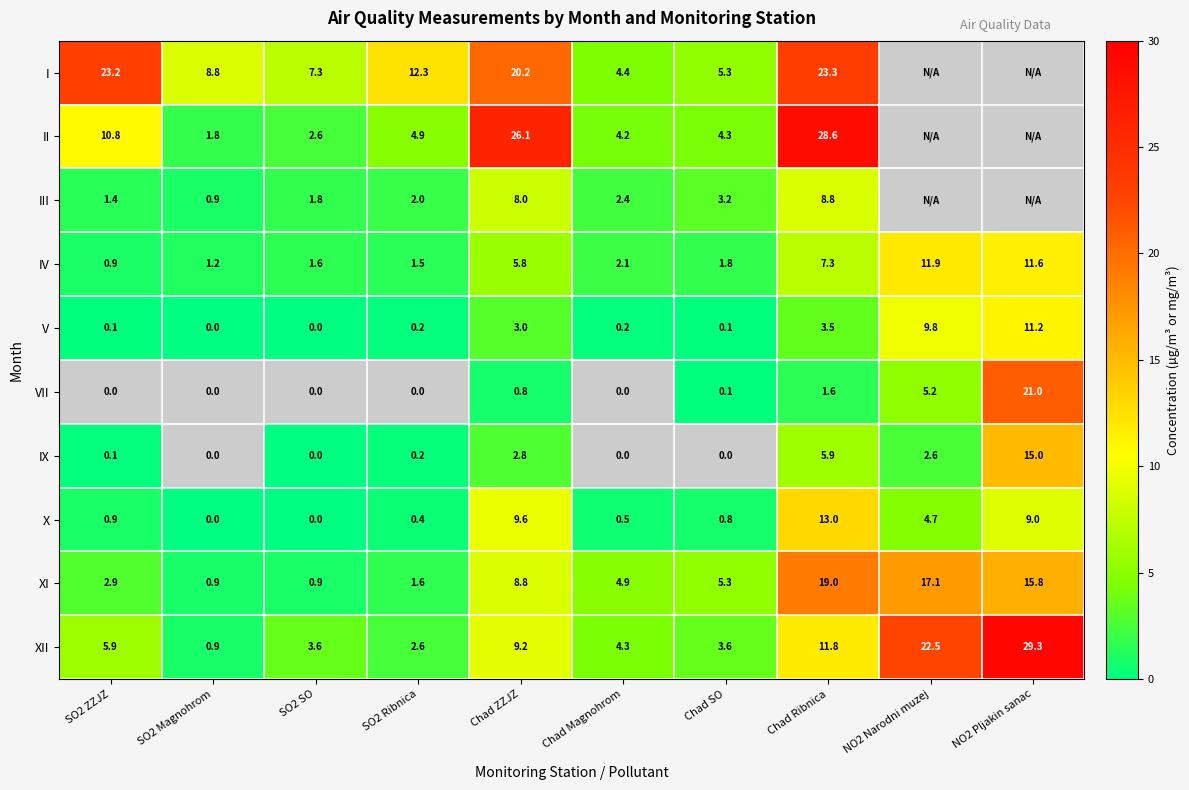

At Chad ZZJZ, list the series in order from largest to smallest.

II, I, X, XII, XI, III, IV, V, IX, VII